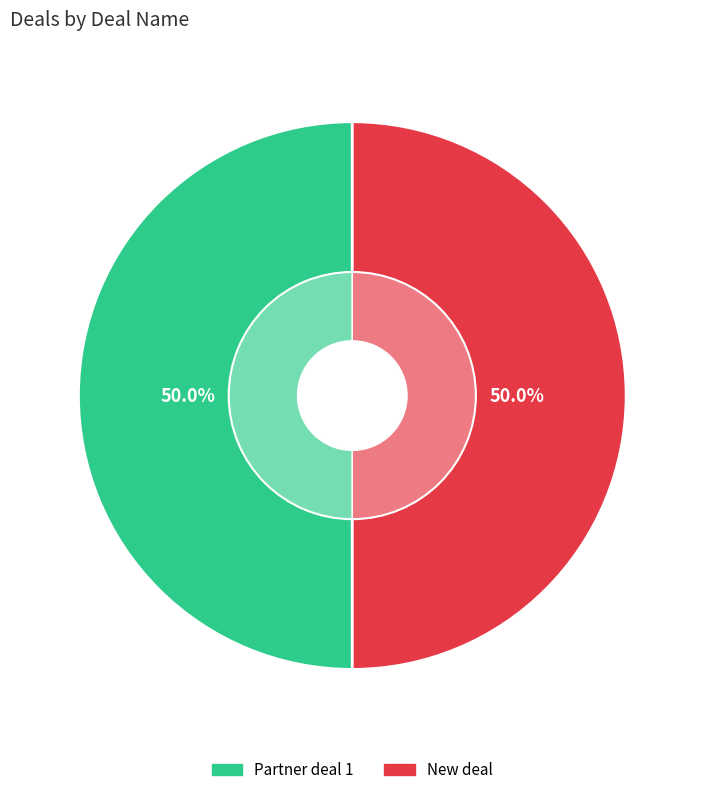

Is there a majority slice in this chart?

No